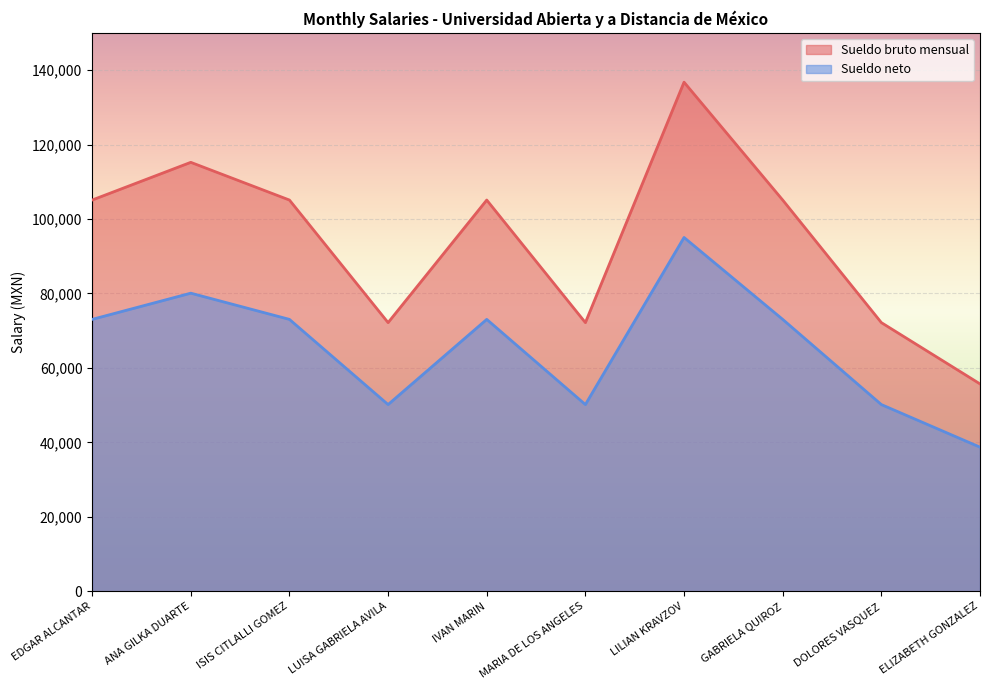

The value of Sueldo neto at ELIZABETH GONZALEZ is 9983.5. True or false?

False